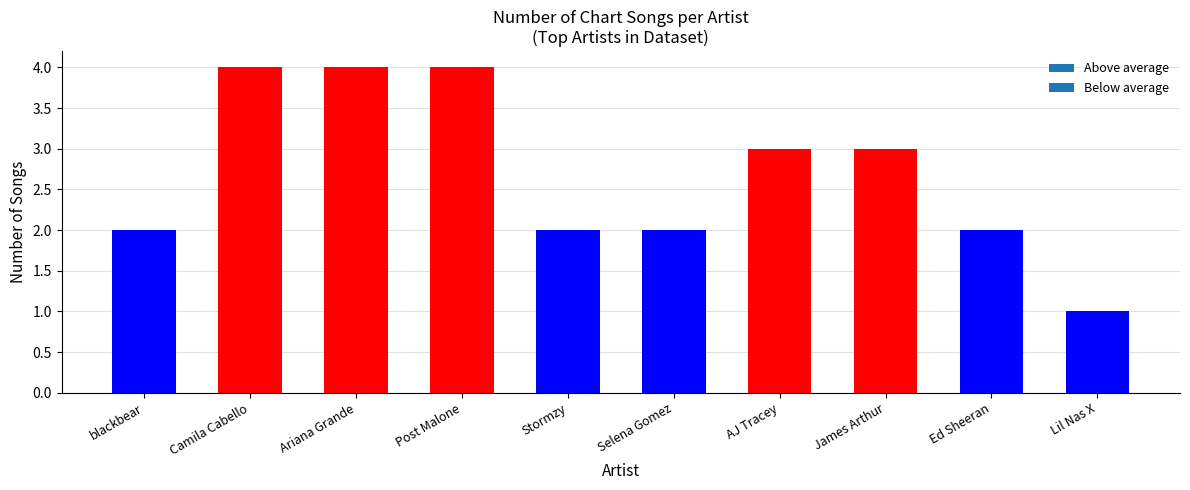

What is the value of the 4th bar from the left?

4